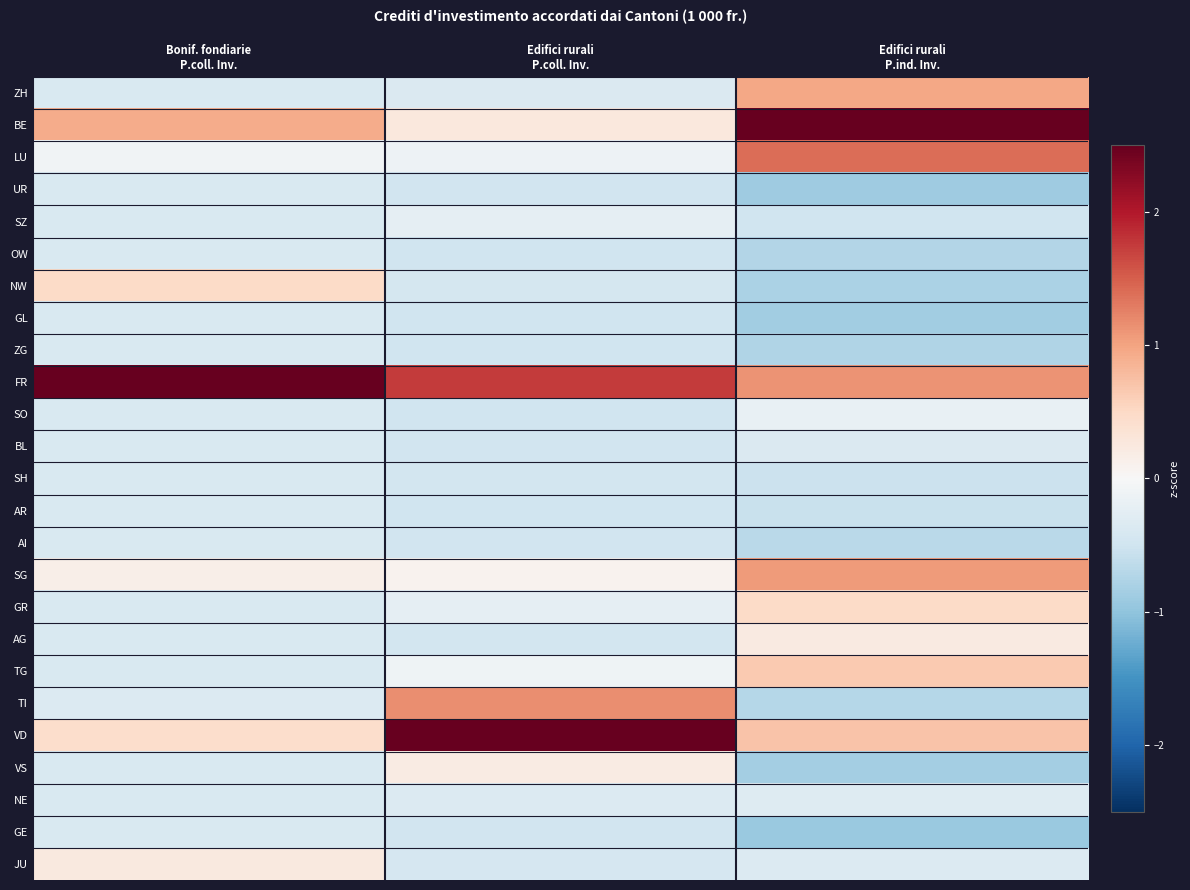

At which category is the sum across all series the highest?

Bonif. fondiarie
P.coll. Inv.